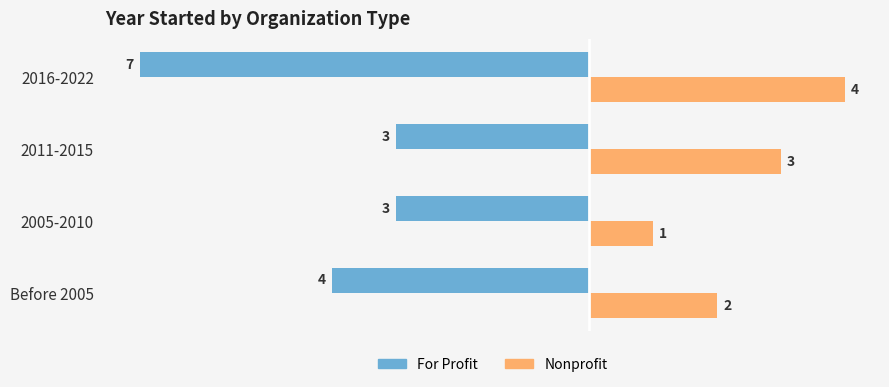

Which series has the largest total across all categories?

Nonprofit